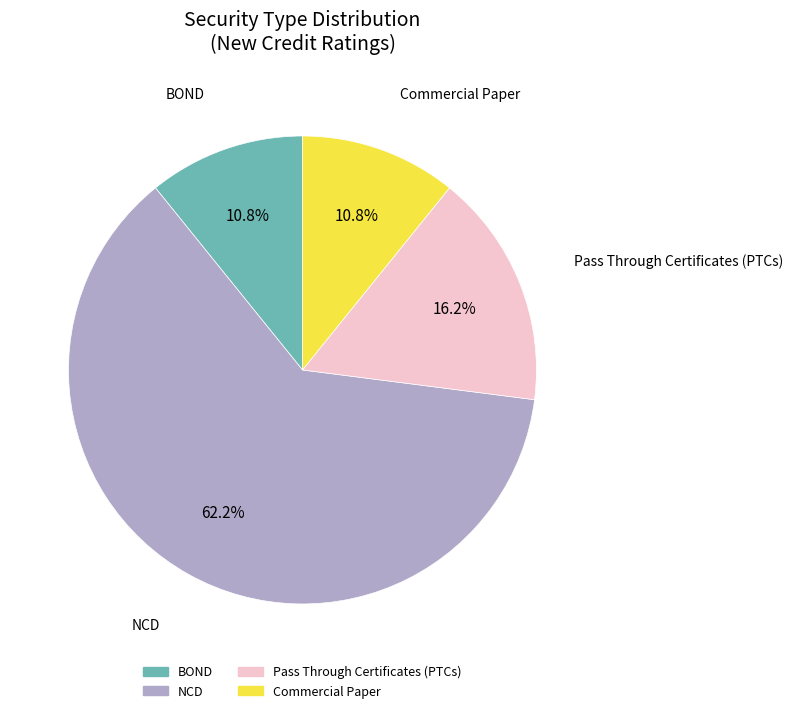

What is the ratio of the value at Commercial Paper to the value at Pass Through Certificates (PTCs)?

0.7